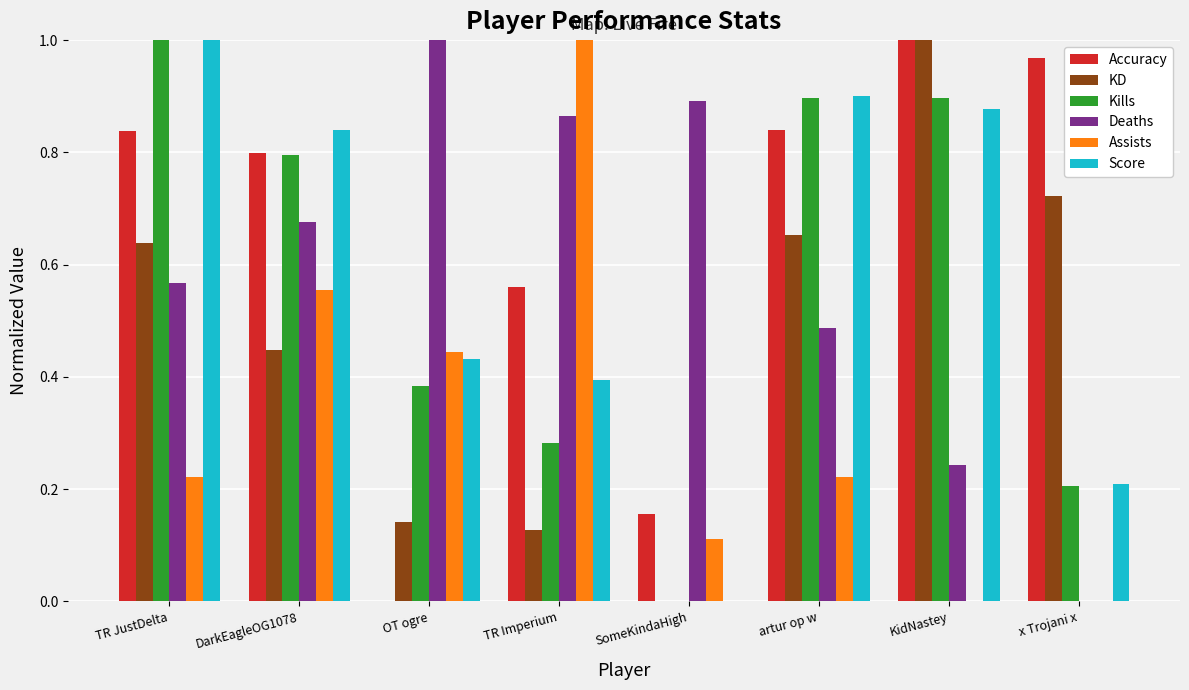

True or false: Accuracy has a value of 0.2 at SomeKindaHigh.

True